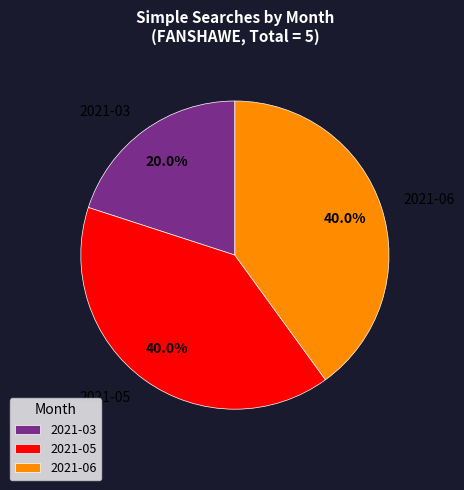

Count the number of slices in the pie.

3